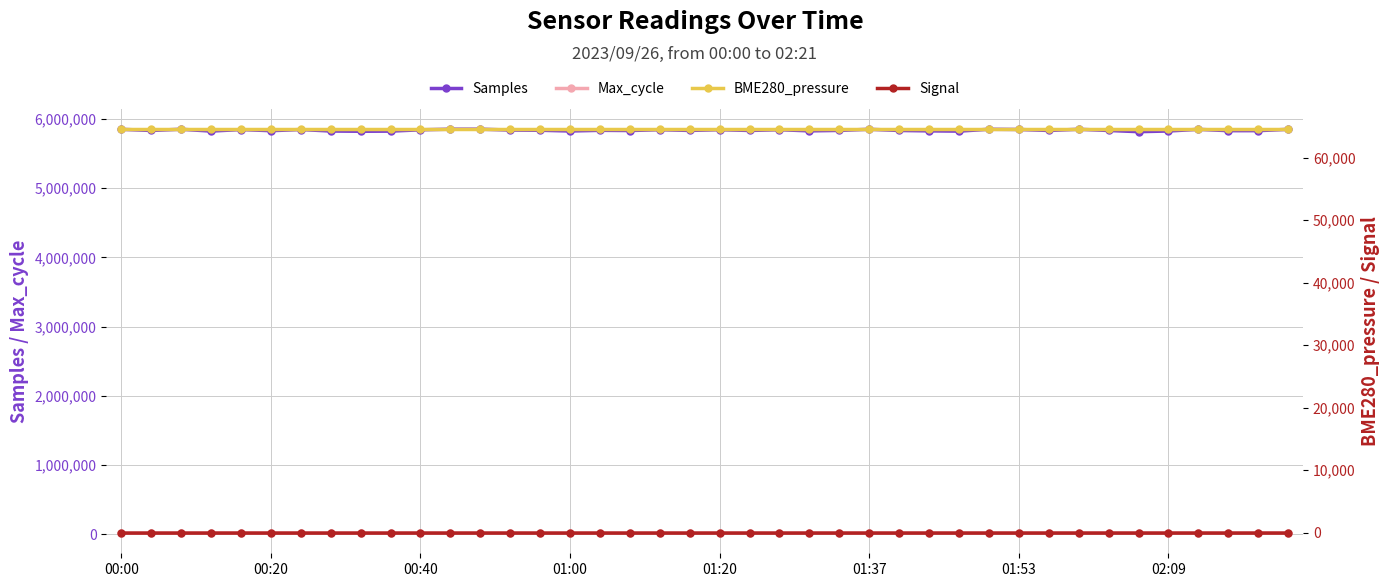

Which series changed the most between 14 and 33?

Samples